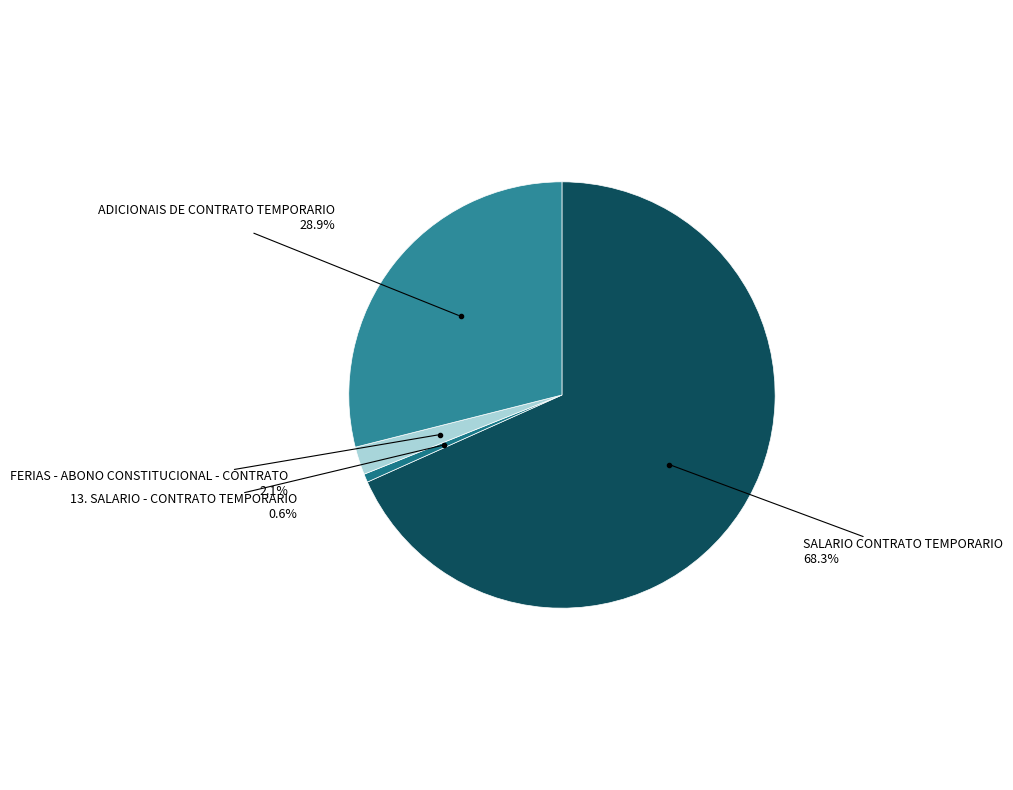

What is the smallest slice in the pie chart?

13. SALARIO - CONTRATO TEMPORARIO